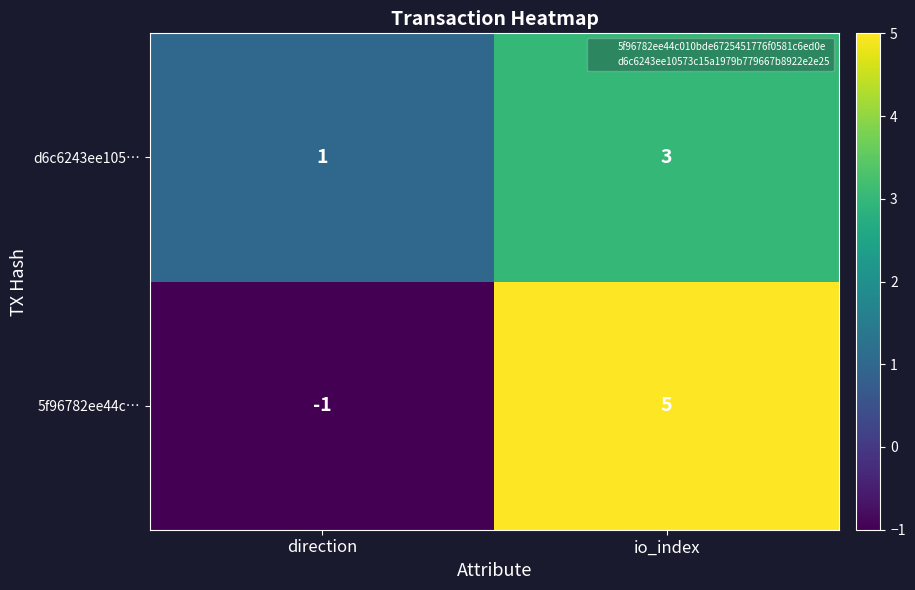

The d6c6243ee105… series shows 1 at direction. True or false?

True